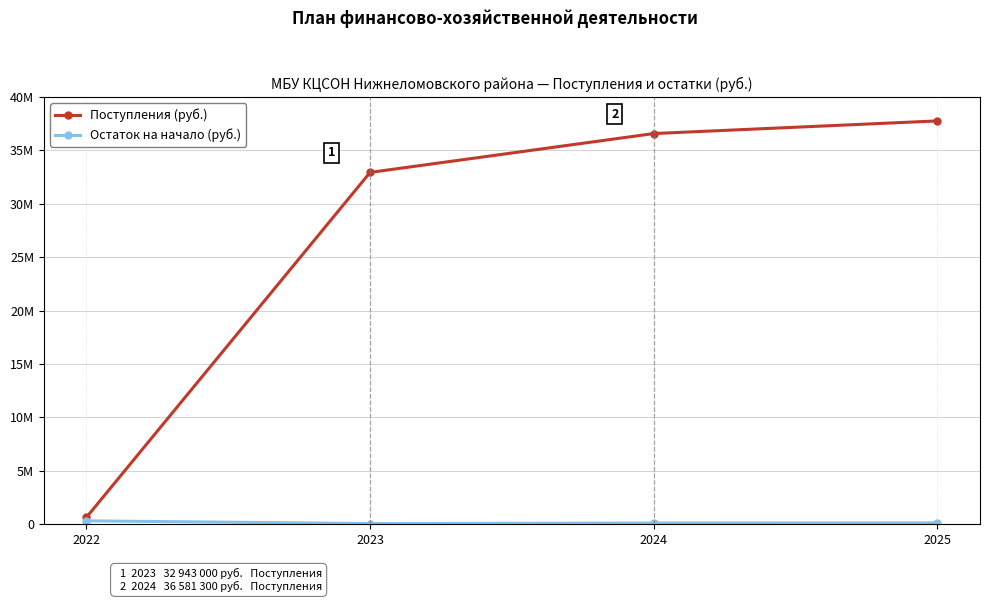

Which series has the largest total across all categories?

Поступления (руб.)